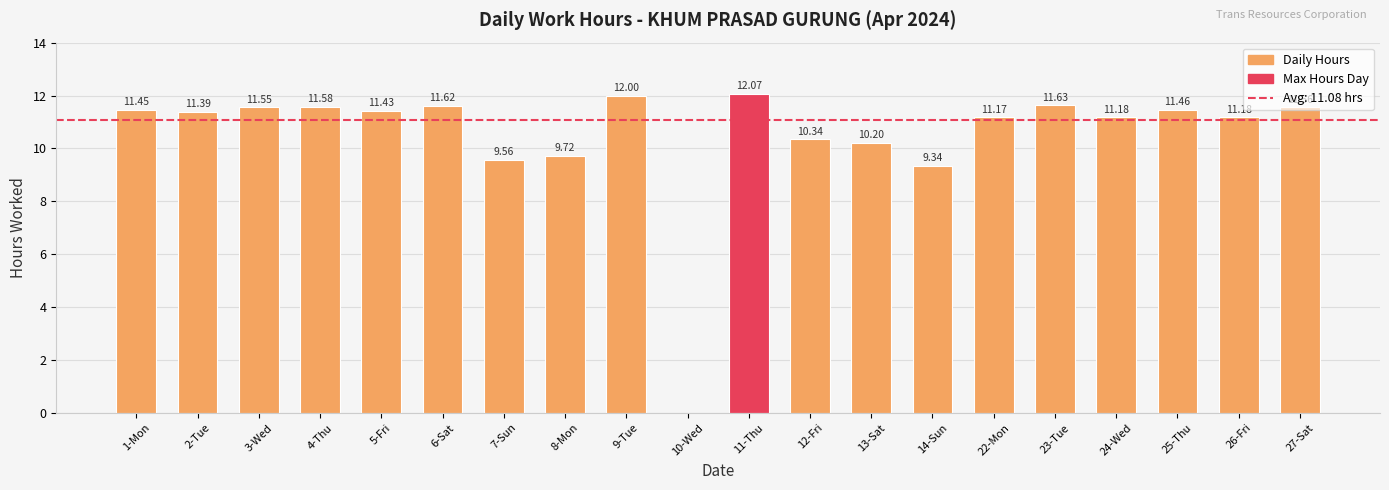

Are the bars grouped side by side (vs. stacked)?

No